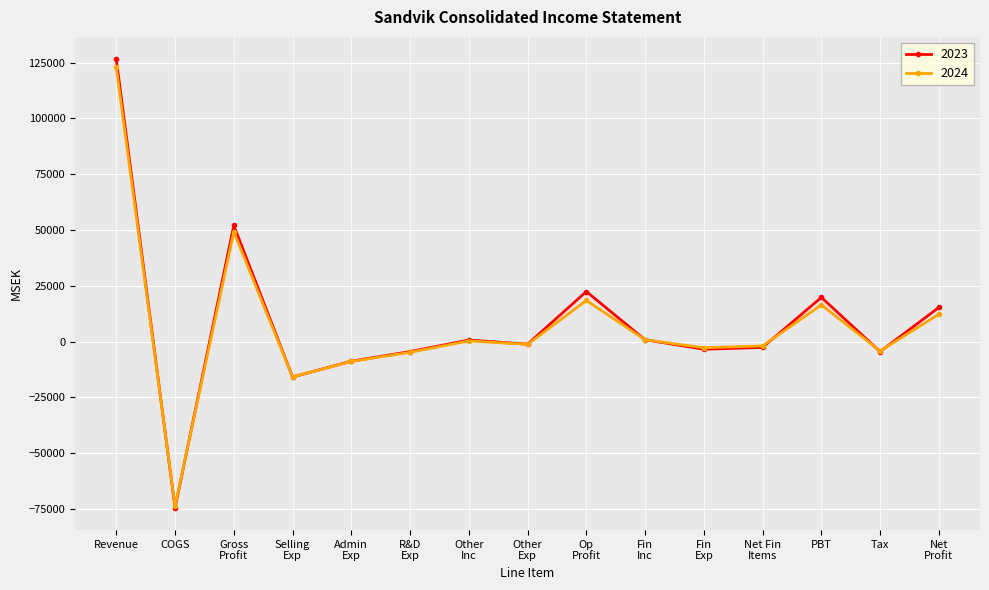

What is the spread (max minus min) of values at Revenue?

3625